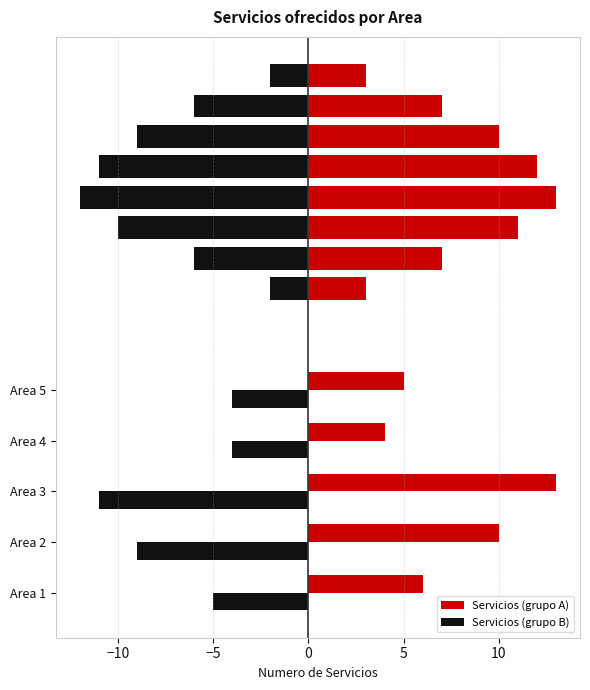

What are all the series names shown in the legend?

Servicios (grupo A), Servicios (grupo B)